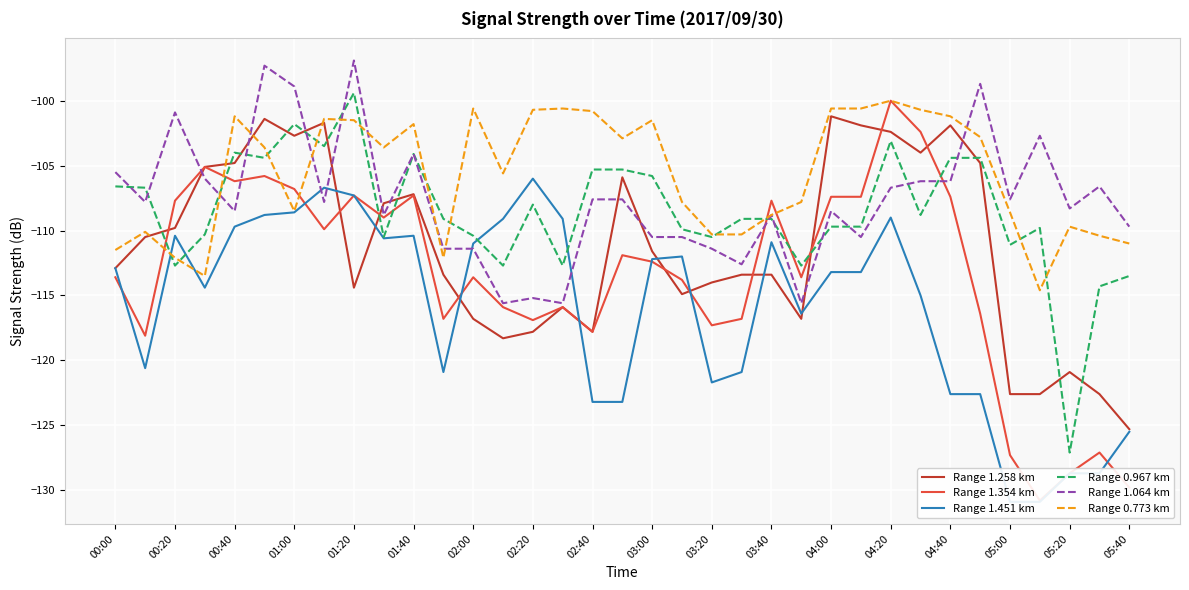

How many interior local peaks does the Range 0.773 km series have?

9